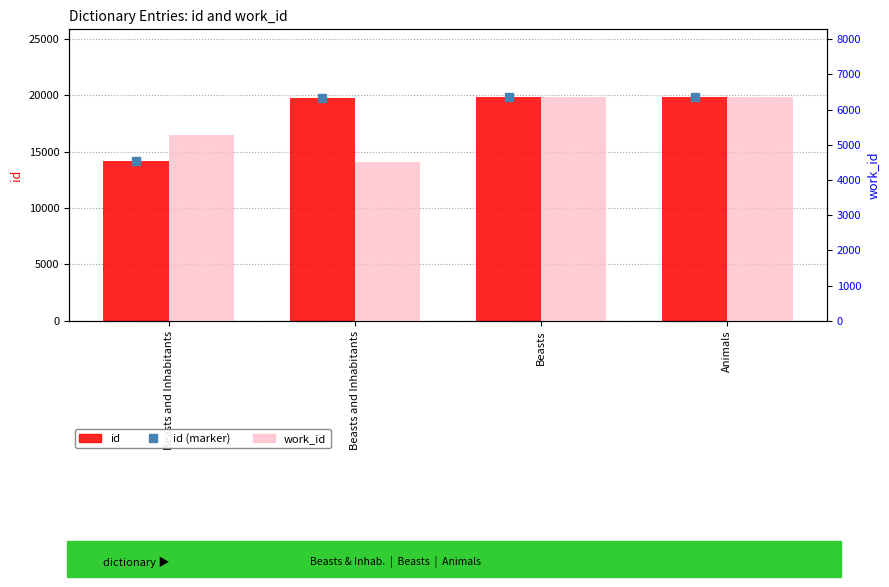

Is the value of id (marker) at Beasts greater than the value of work_id at Animals?

Yes